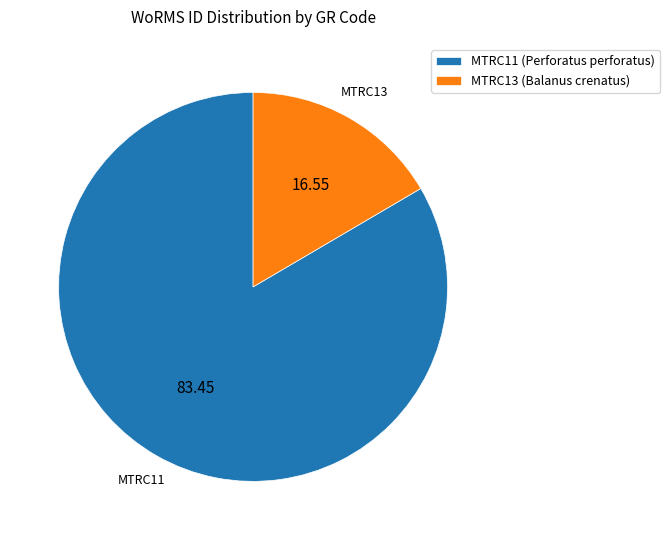

Which category has the biggest portion of the pie?

MTRC11 (Perforatus perforatus)